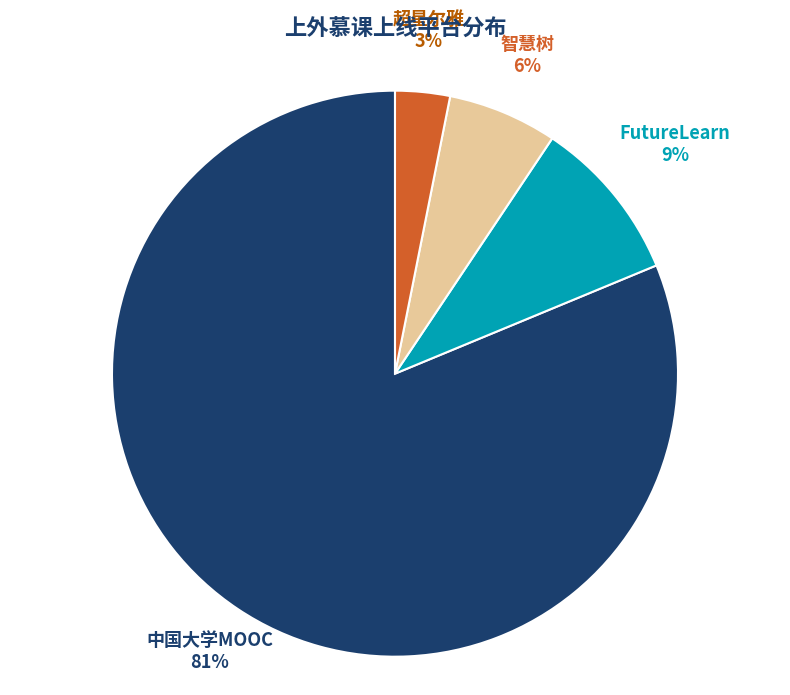

What percentage is the FutureLearn slice, to the nearest percent?

9%